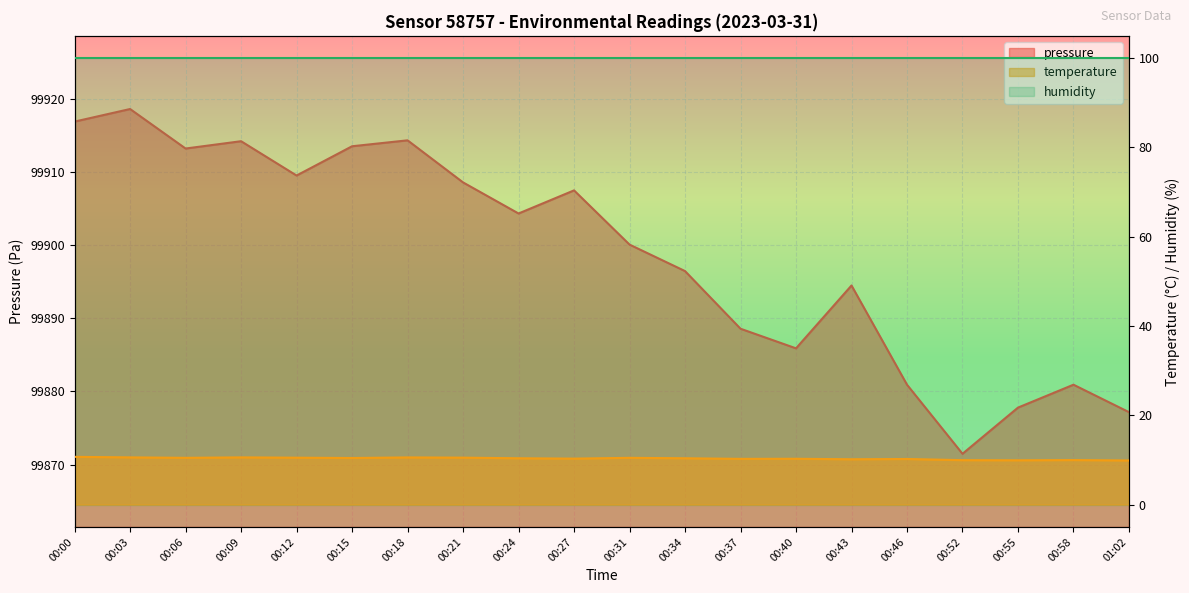

Is the value of pressure at 00:06 greater than the value of temperature at 00:43?

Yes